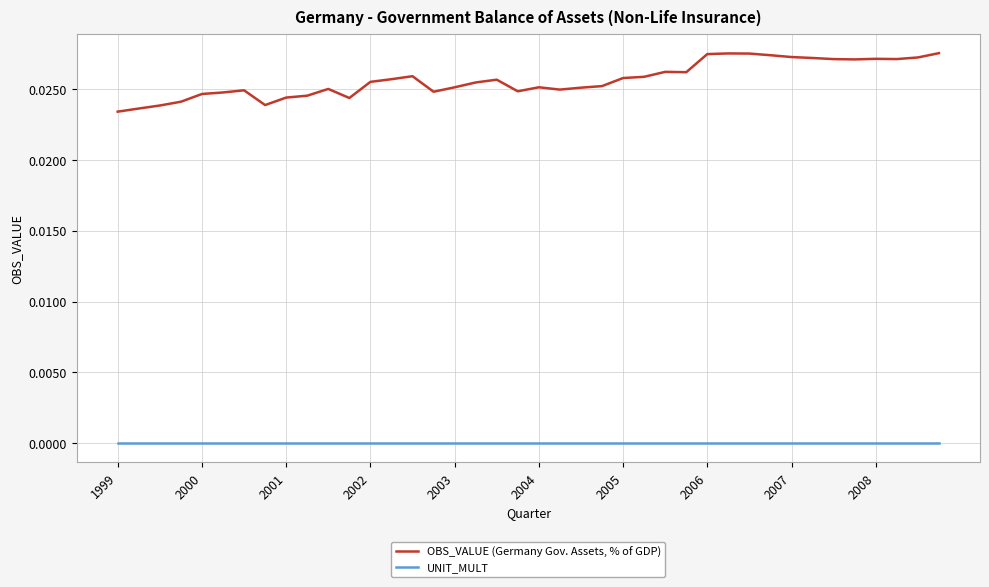

Which series has the largest total across all categories?

OBS_VALUE (Germany Gov. Assets, % of GDP)